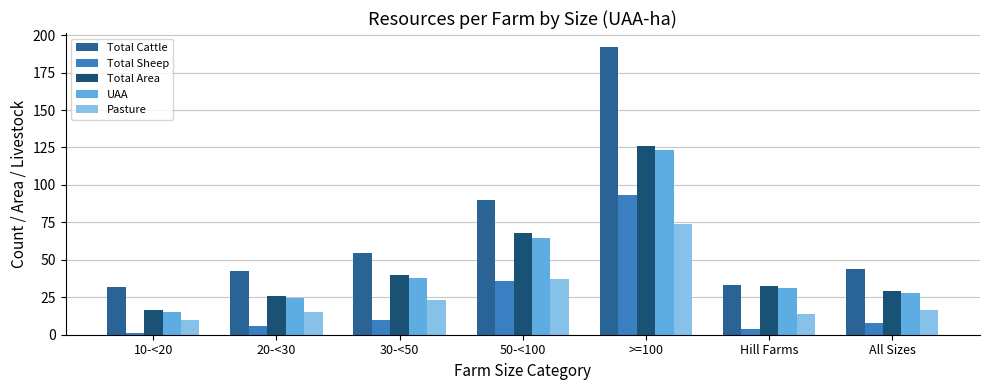

List the series in order of their peak value, lowest first.

Pasture, Total Sheep, UAA, Total Area, Total Cattle